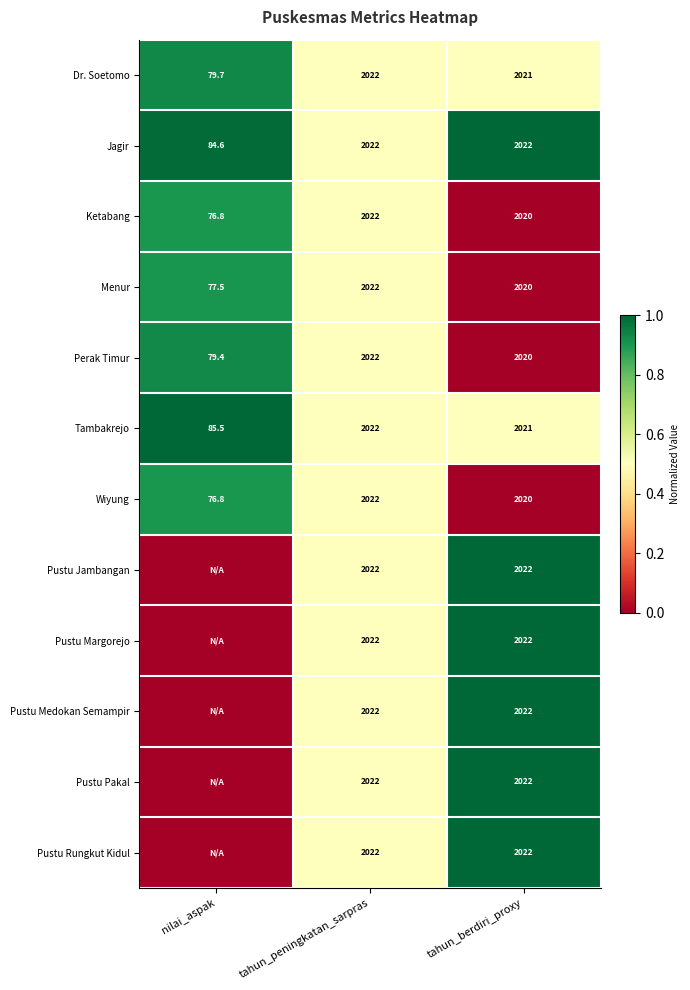

Where does the Menur series first go above 2020?

tahun_peningkatan_sarpras